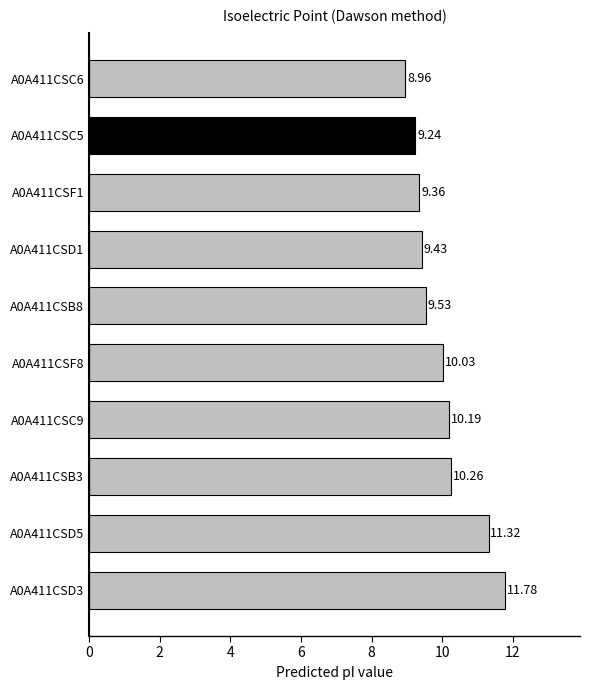

List the labels in order of value, smallest first.

A0A411CSC6, A0A411CSC5, A0A411CSF1, A0A411CSD1, A0A411CSB8, A0A411CSF8, A0A411CSC9, A0A411CSB3, A0A411CSD5, A0A411CSD3